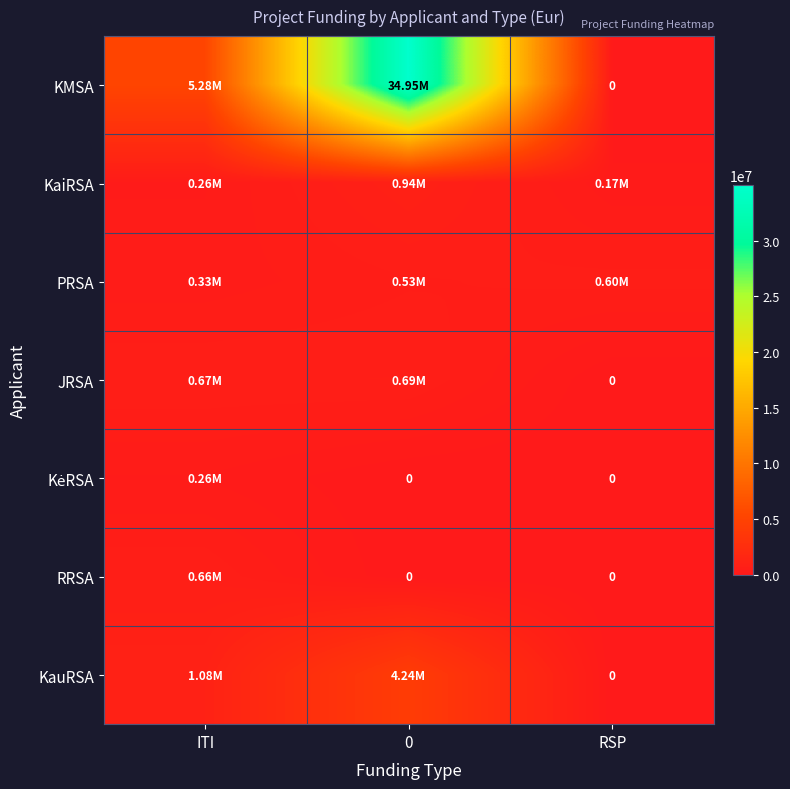

List the labels in order of KMSA value, largest first.

0, ITI, RSP